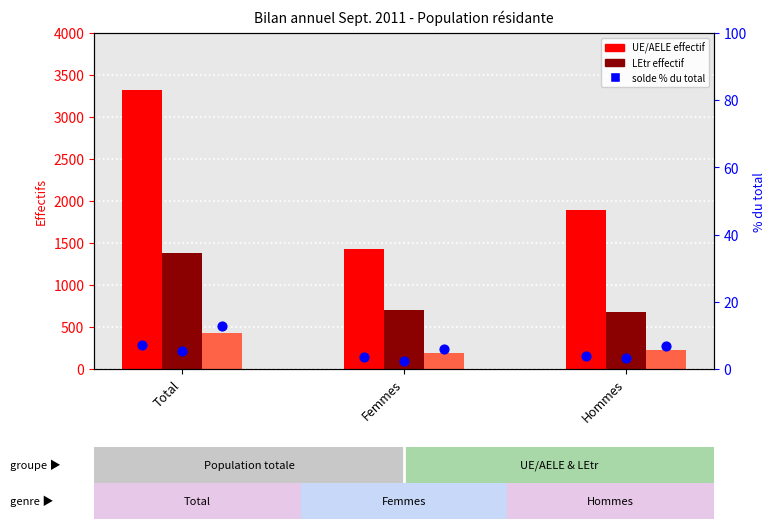

Is the value of Entrées at Femmes greater than the value of Autorisation UE/AELE at Total?

No